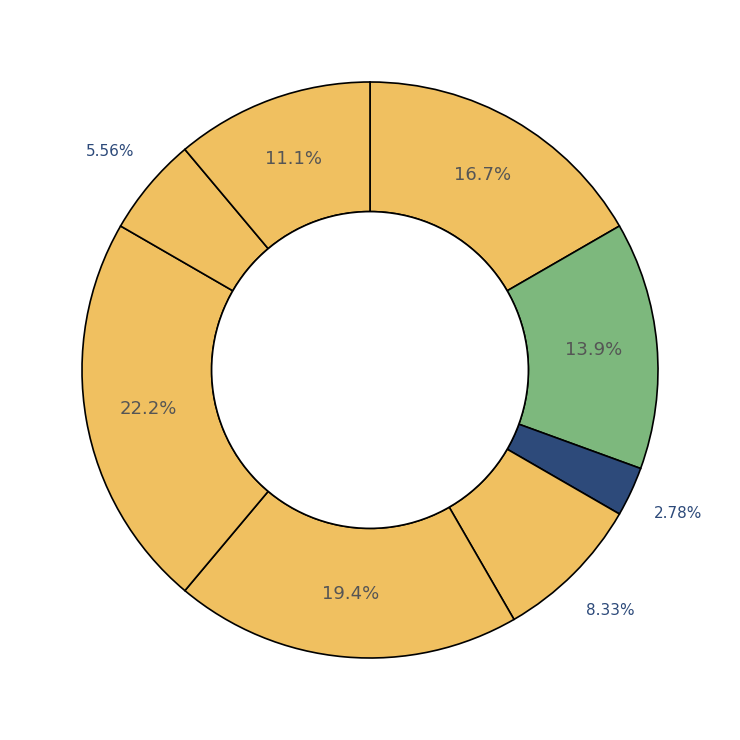

Count the number of slices in the pie.

8